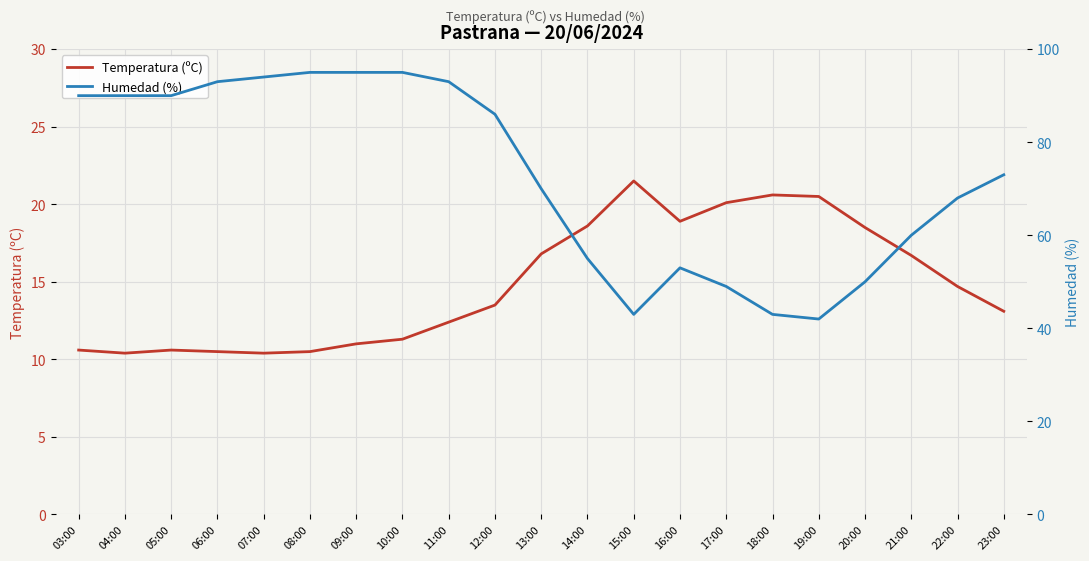

What is the label of the 2nd point from the right?

22:00